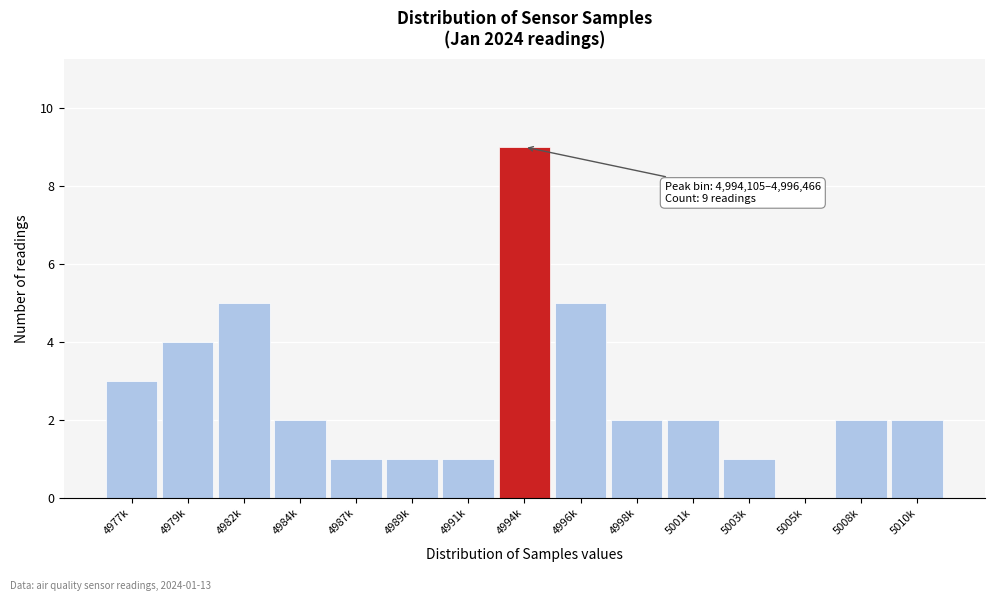

Reading left to right, what are all the values shown in this chart?

4977k=3	4979k=4	4982k=5	4984k=2	4987k=1	4989k=1	4991k=1	4994k=9	4996k=5	4998k=2	5001k=2	5003k=1	5005k=0	5008k=2	5010k=2